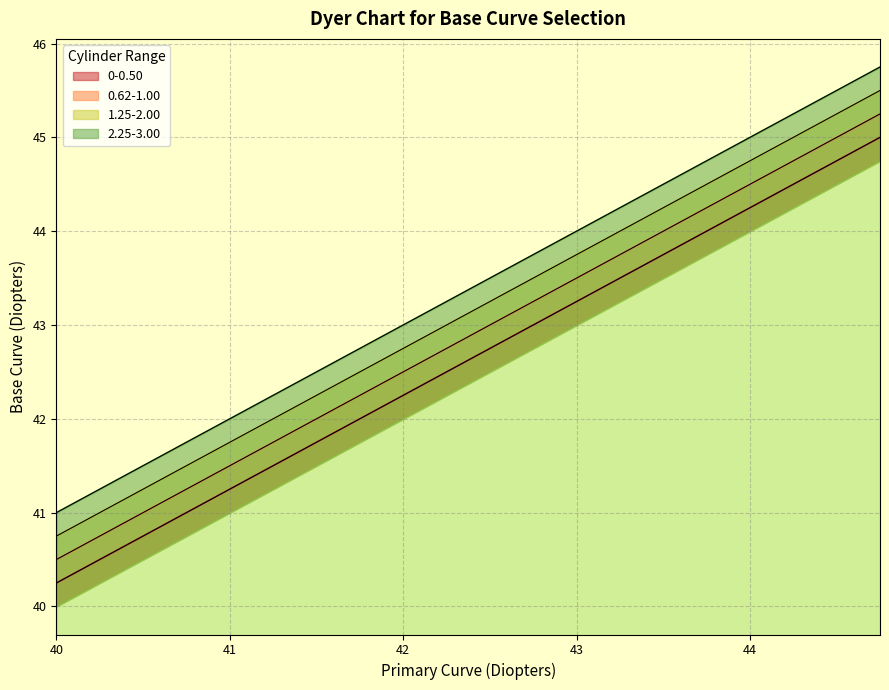

What is the value of the 0.62-1.00 point at the 10th from the left?

42.8